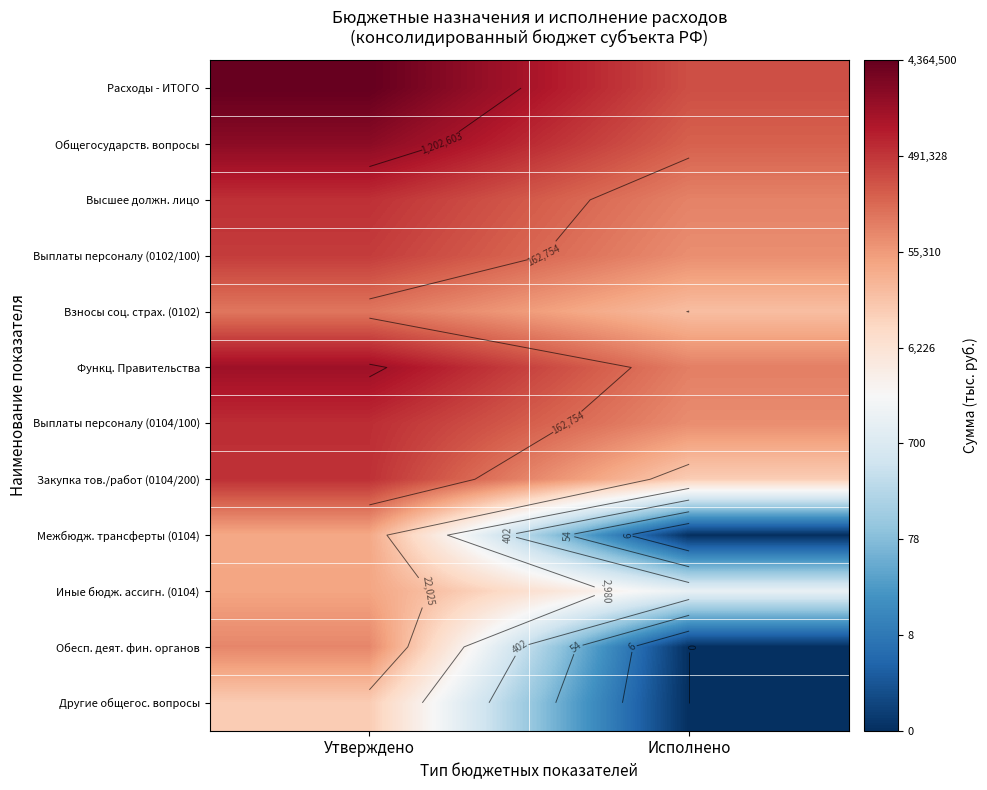

At how many categories does at least one series exceed 0?

2